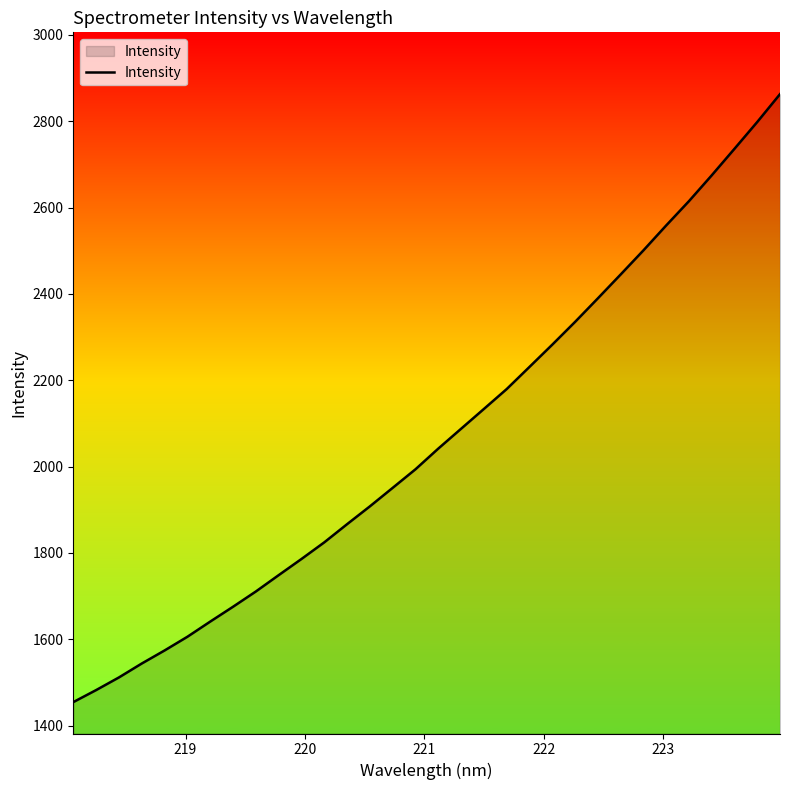

What is the difference between the maximum and minimum values?

1408.6